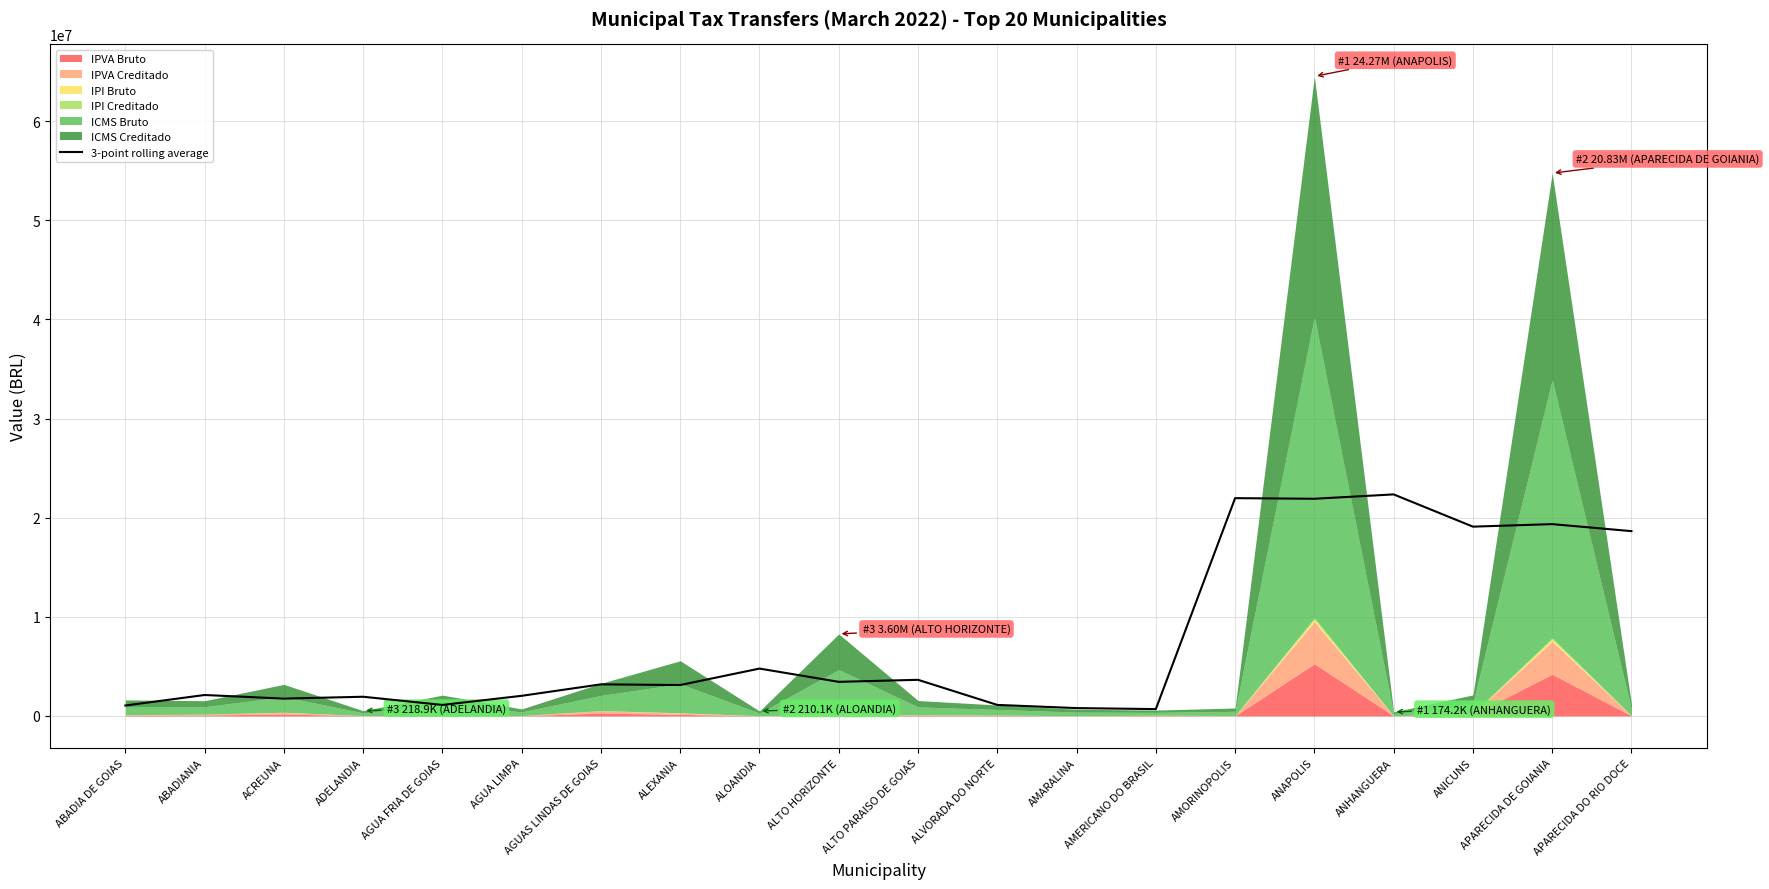

Does the chart have visible grid lines?

Yes